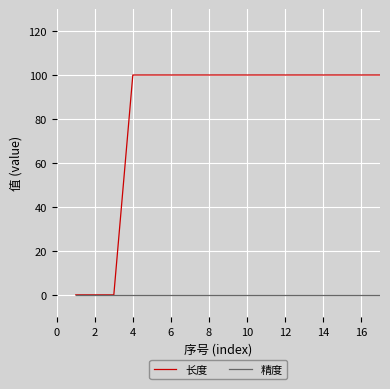

Does the chart display data point markers on the line(s)?

No